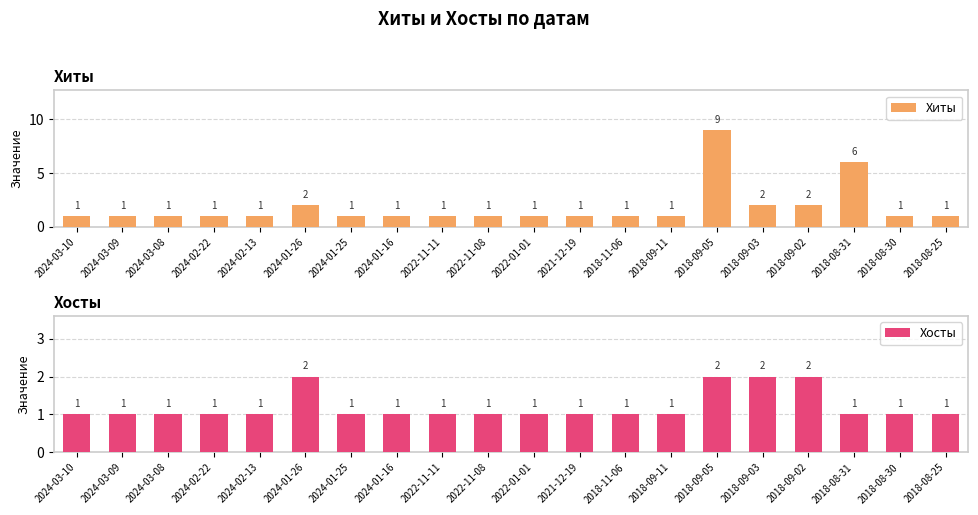

At which category does the chart reach its minimum across all series?

2024-03-10